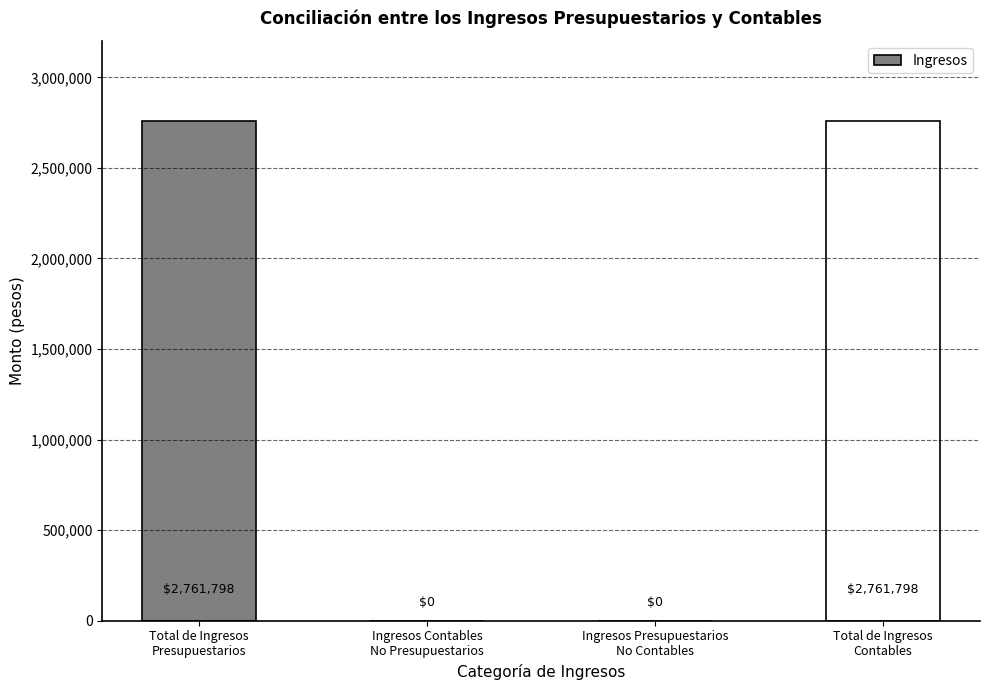

What is the sum of all values?

5523596